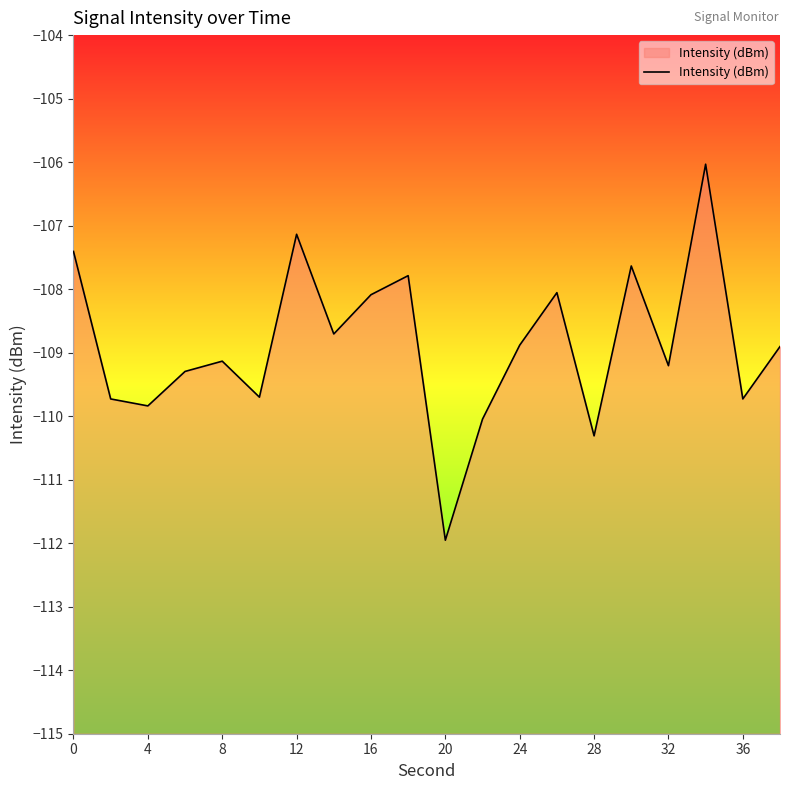

Which label corresponds to the smallest value in the chart?

20